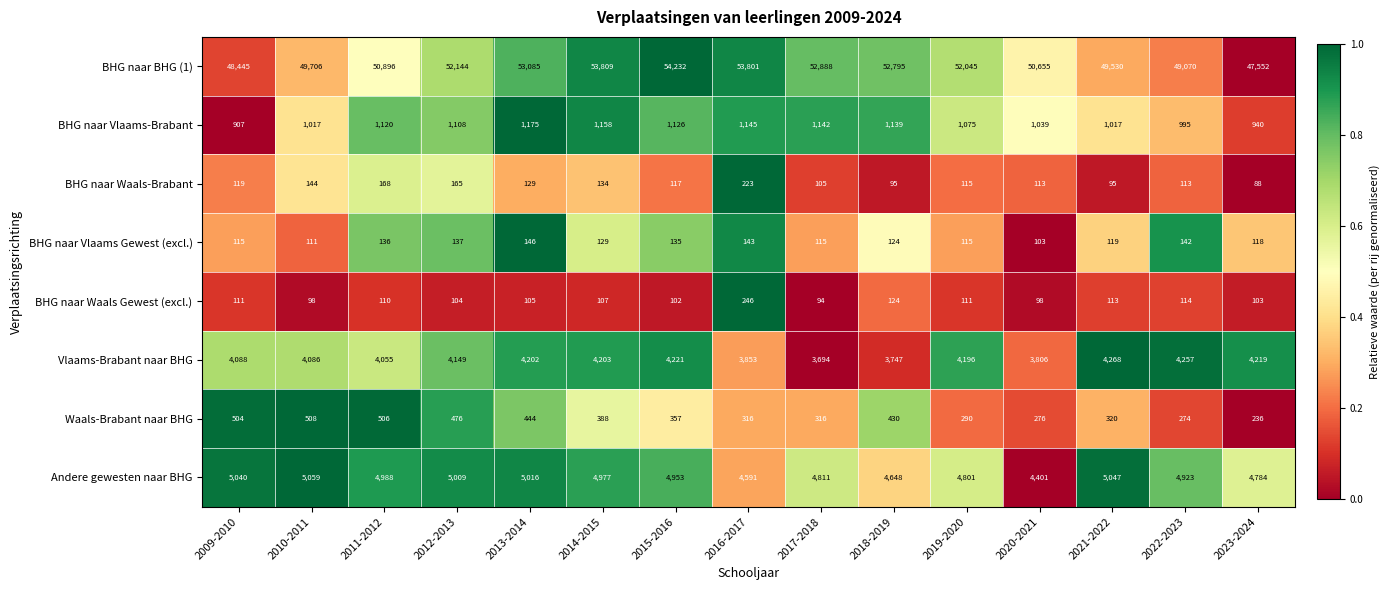

Is the value of Vlaams-Brabant naar BHG at 2010-2011 greater than the value of BHG naar Waals Gewest (excl.) at 2022-2023?

Yes